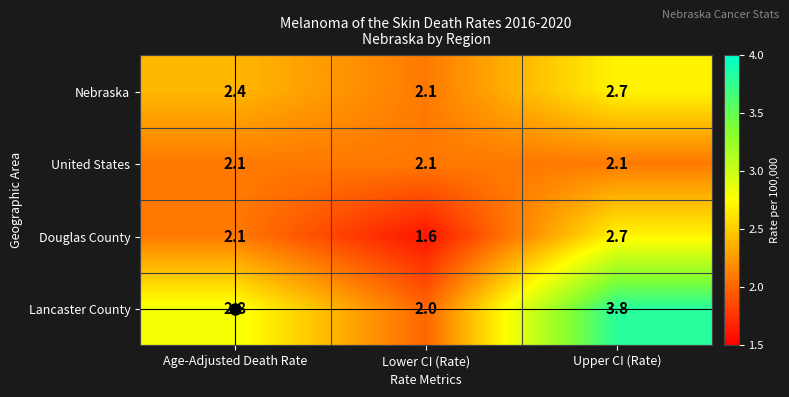

Which series has the largest range (max minus min)?

Lancaster County